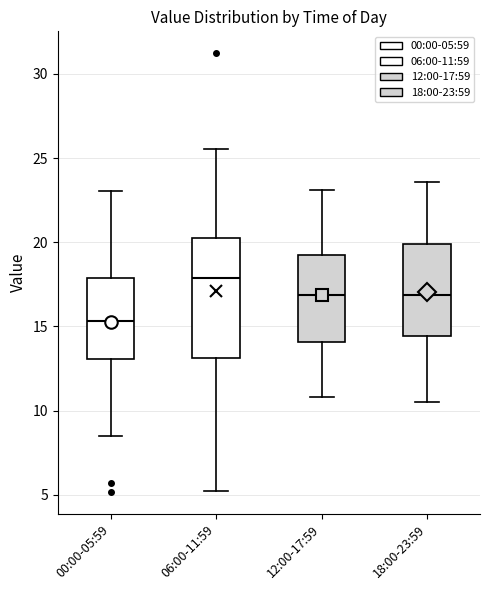

Reading left to right, read every box against the y-axis: the position of its median line, the range the box covers, and the ends of its whiskers. The values are not printed on the chart, so give them approximately, as read against the axis.

00:00-05:59: median 15.5, box 13.0 to 18.0, whiskers 8.5 to 23.0
06:00-11:59: median 18.0, box 13.0 to 20.5, whiskers 5.0 to 25.5
12:00-17:59: median 17.0, box 14.0 to 19.5, whiskers 11.0 to 23.0
18:00-23:59: median 17.0, box 14.5 to 20.0, whiskers 10.5 to 23.5